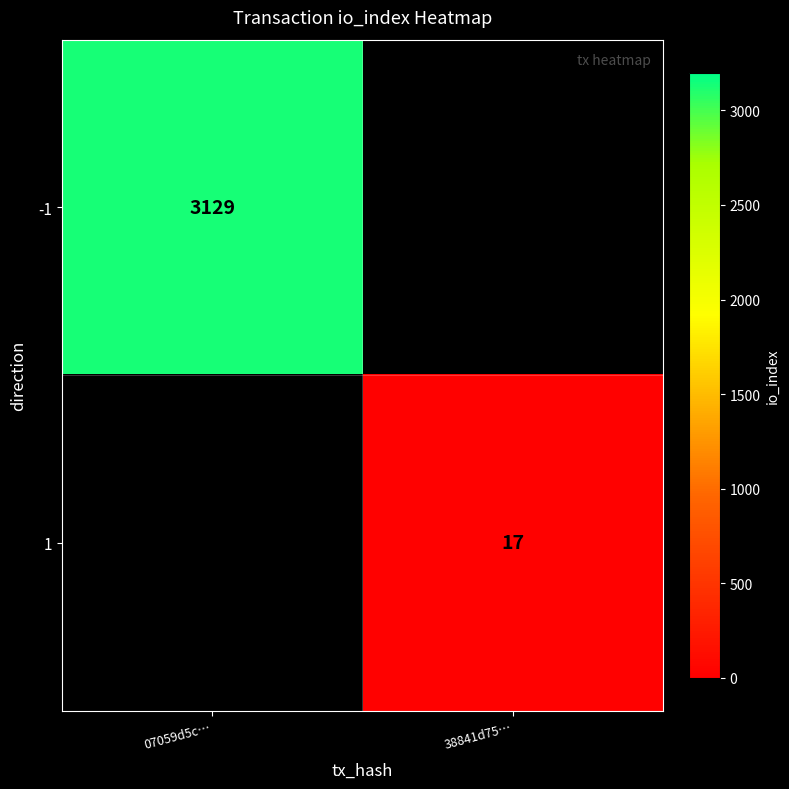

True or false: 1 has a value of 17 at 38841d75….

True